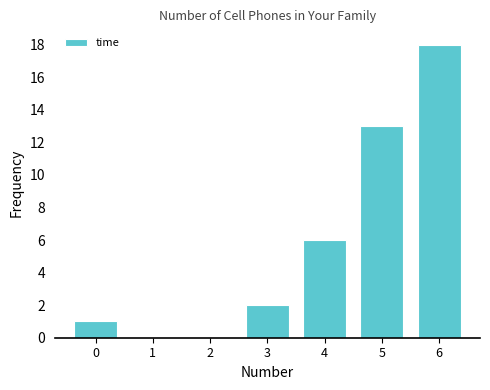

Reading left to right, transcribe all the data shown in this chart.

0=1	1=0	2=0	3=2	4=6	5=13	6=18